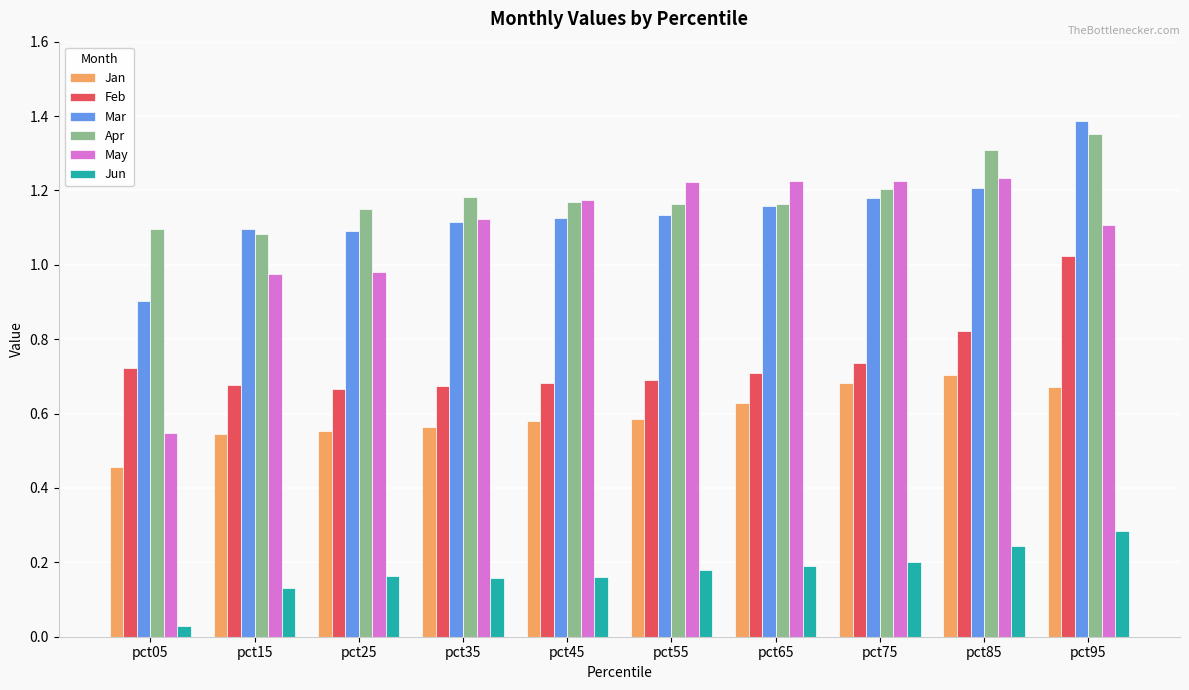

The Jun series shows 0.1 at pct55. True or false?

False